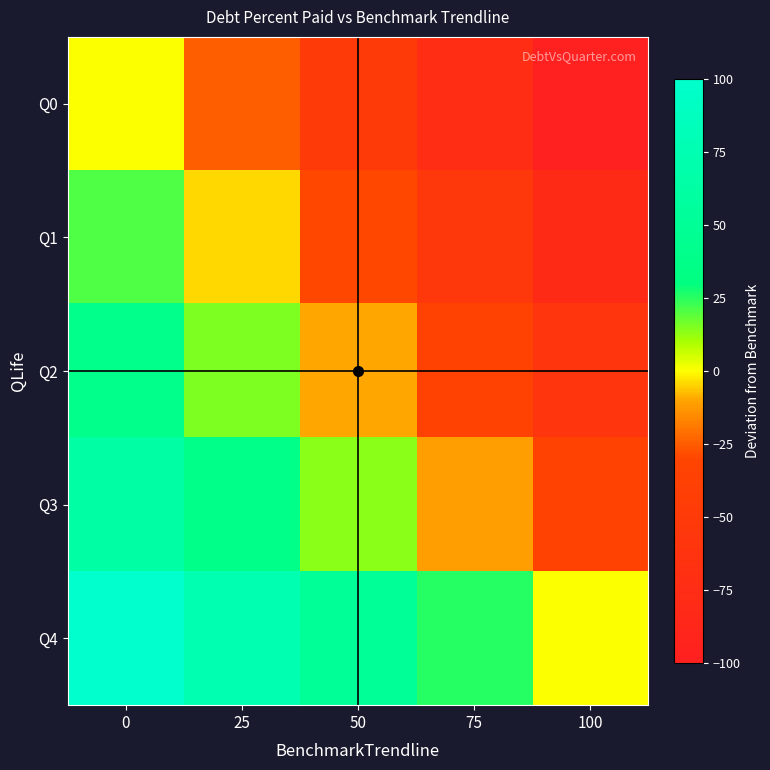

What is the minimum value shown in the chart?

-100.0